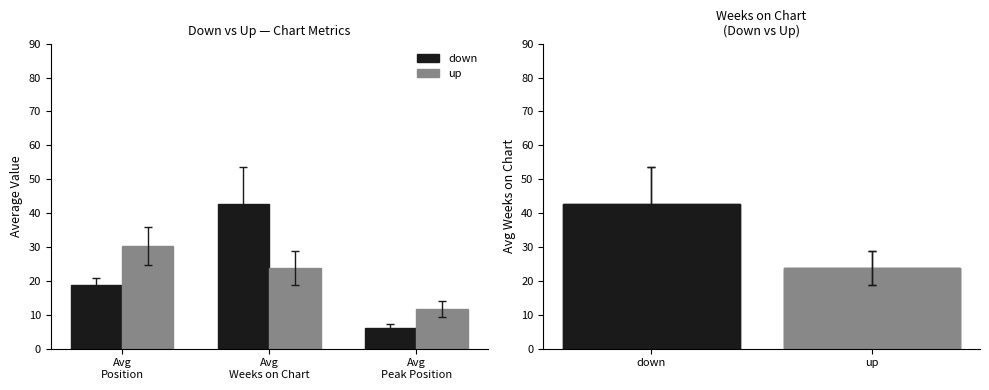

Rank the categories by up value from lowest to highest.

Avg
Peak Position, Avg
Weeks on Chart, Avg
Position